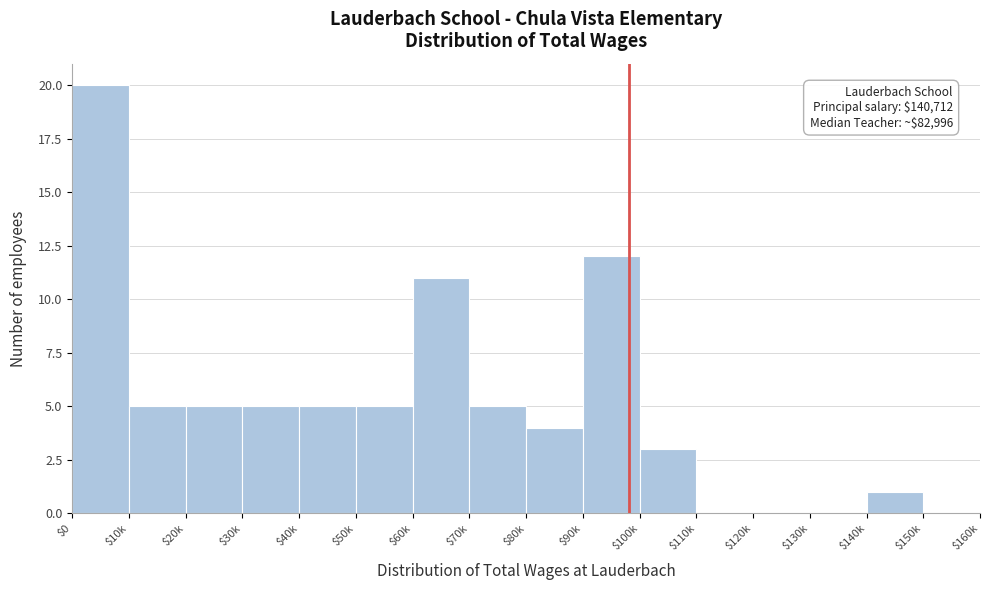

What is the greatest value displayed?

20